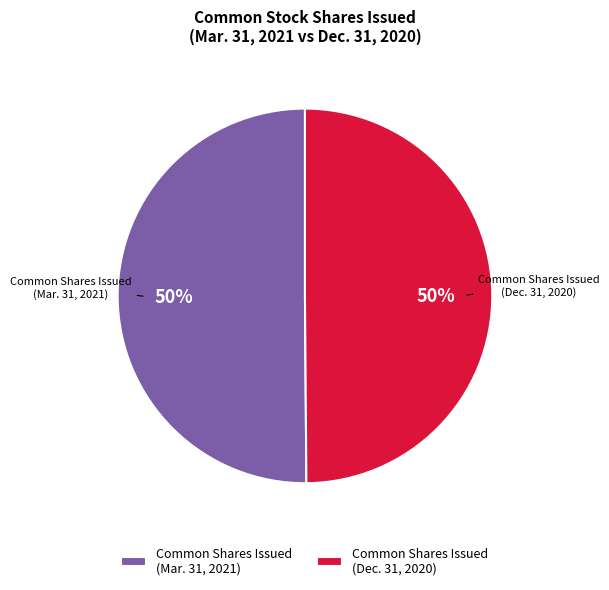

The Common Shares Issued (Mar. 31, 2021) slice represents 50% of the pie. True or false?

True